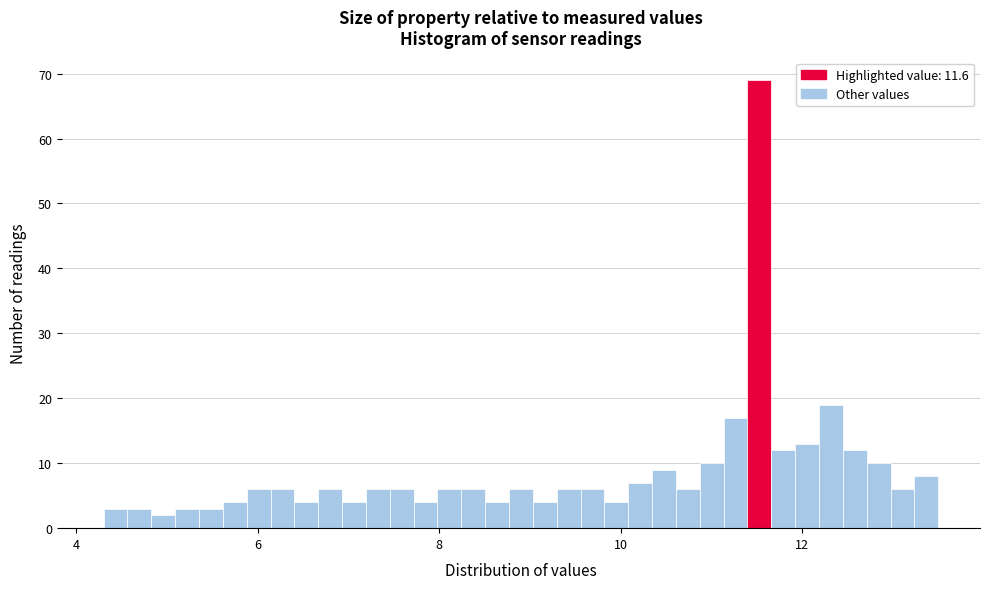

Around what value on the x-axis is the tallest bar? Give the approximate position of its centre, as read against the axis.

11.6